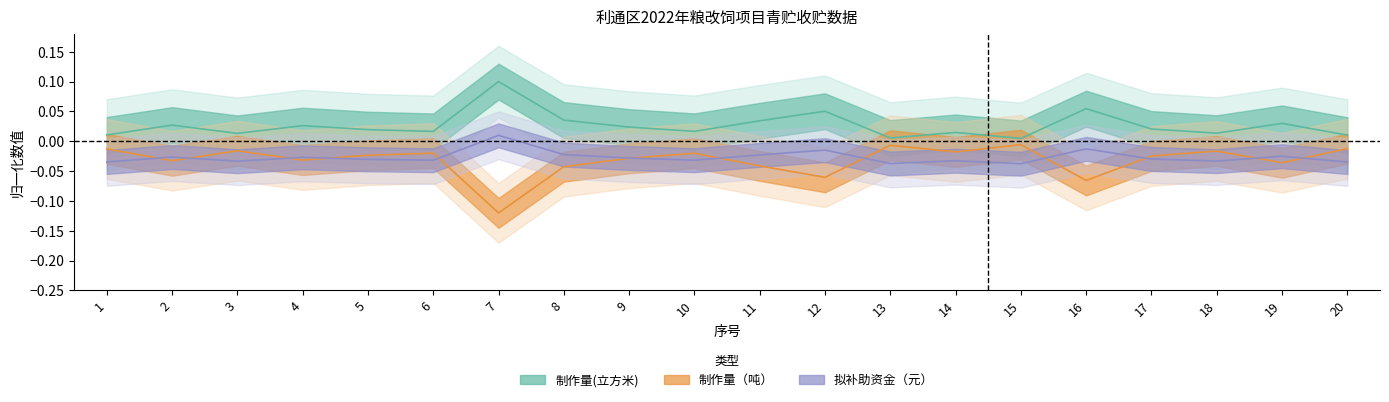

The 制作量（吨） series shows -0.0 at 10. True or false?

True